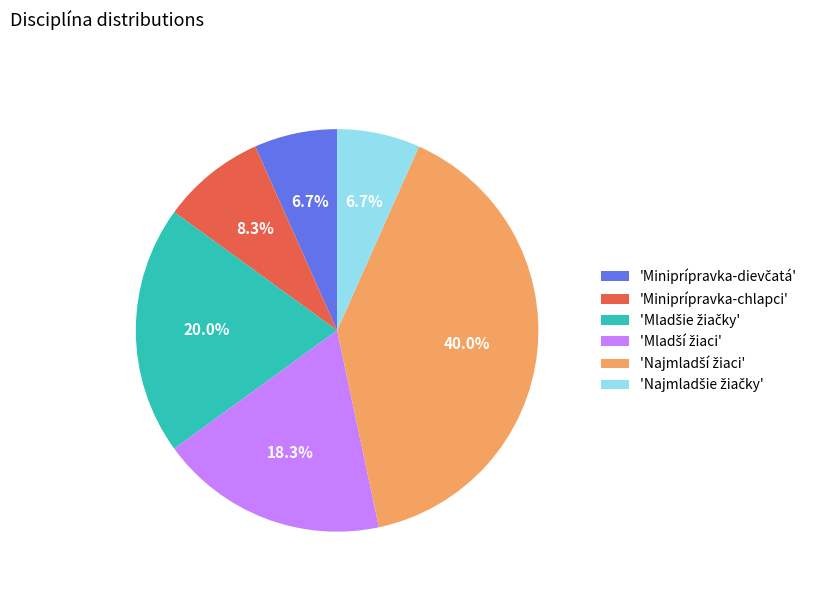

Is there a majority slice in this chart?

No